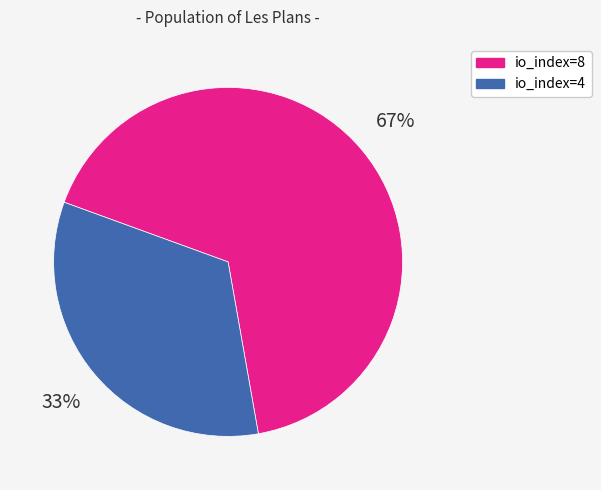

Is the sum of io_index=4 and io_index=8 greater than half?

Yes